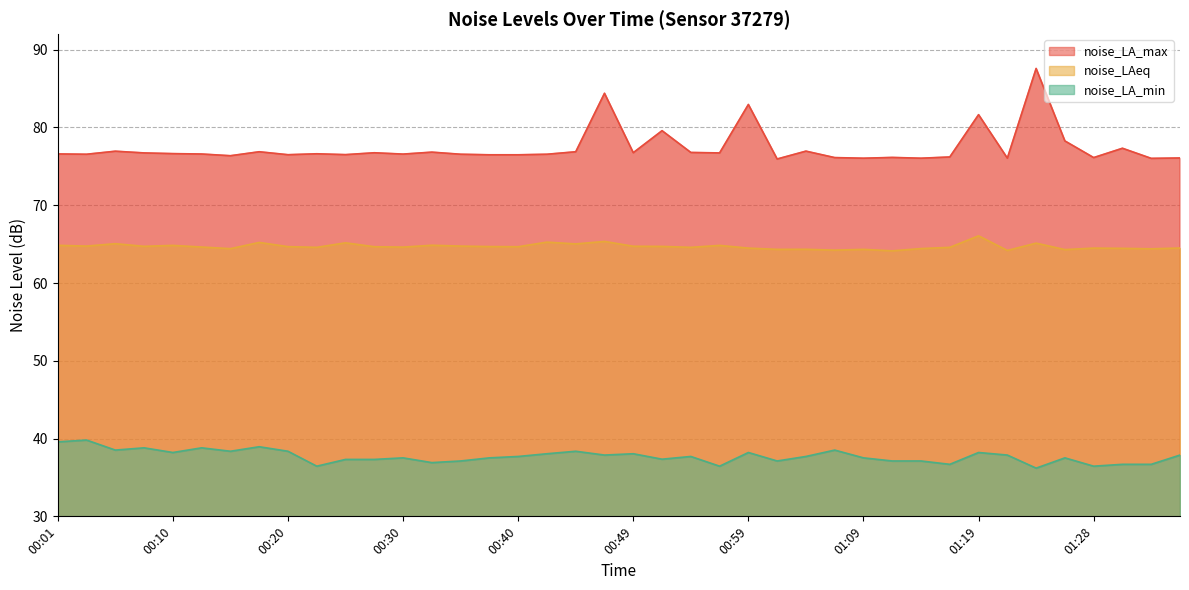

True or false: noise_LA_max and noise_LAeq intersect in this chart.

False